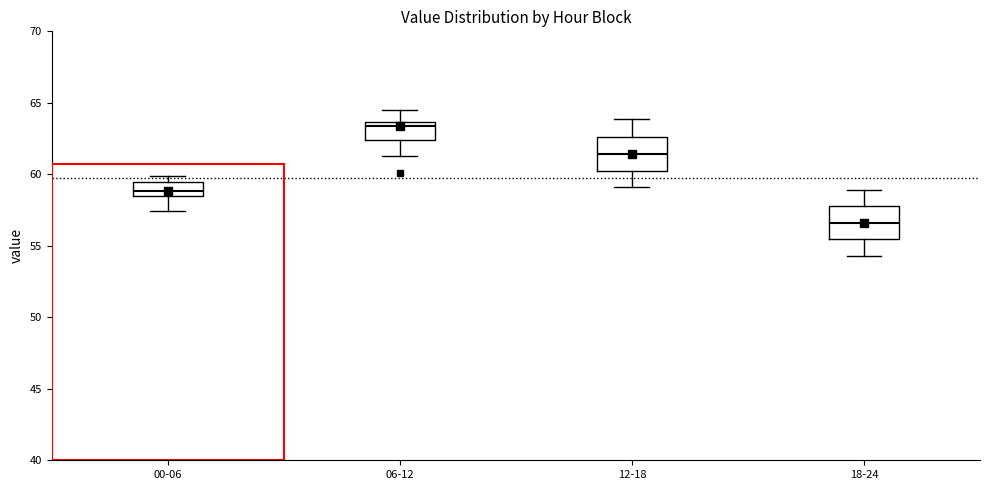

Which box's median line is the highest?

06-12